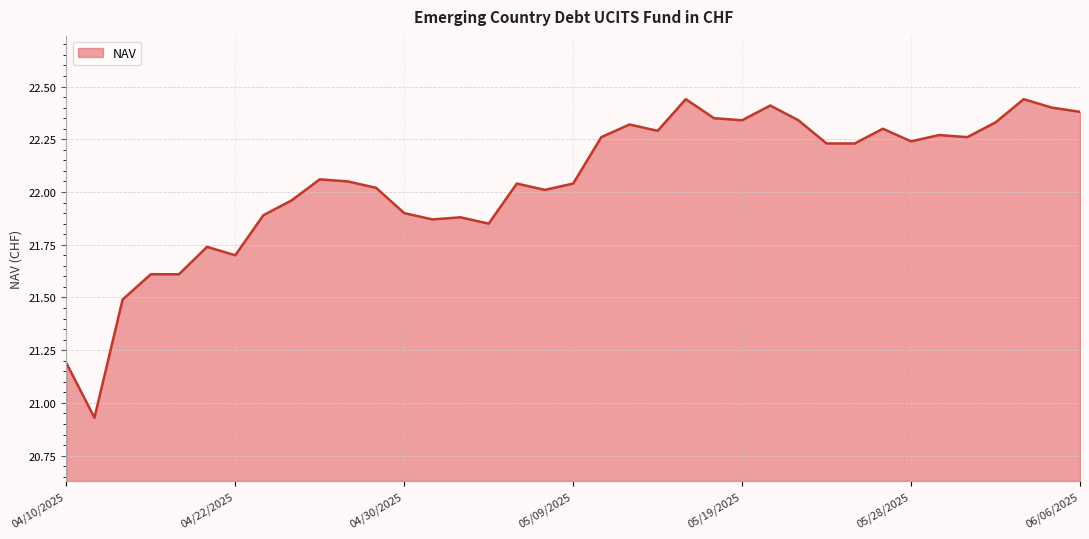

What is the difference between the maximum and minimum values?

1.5